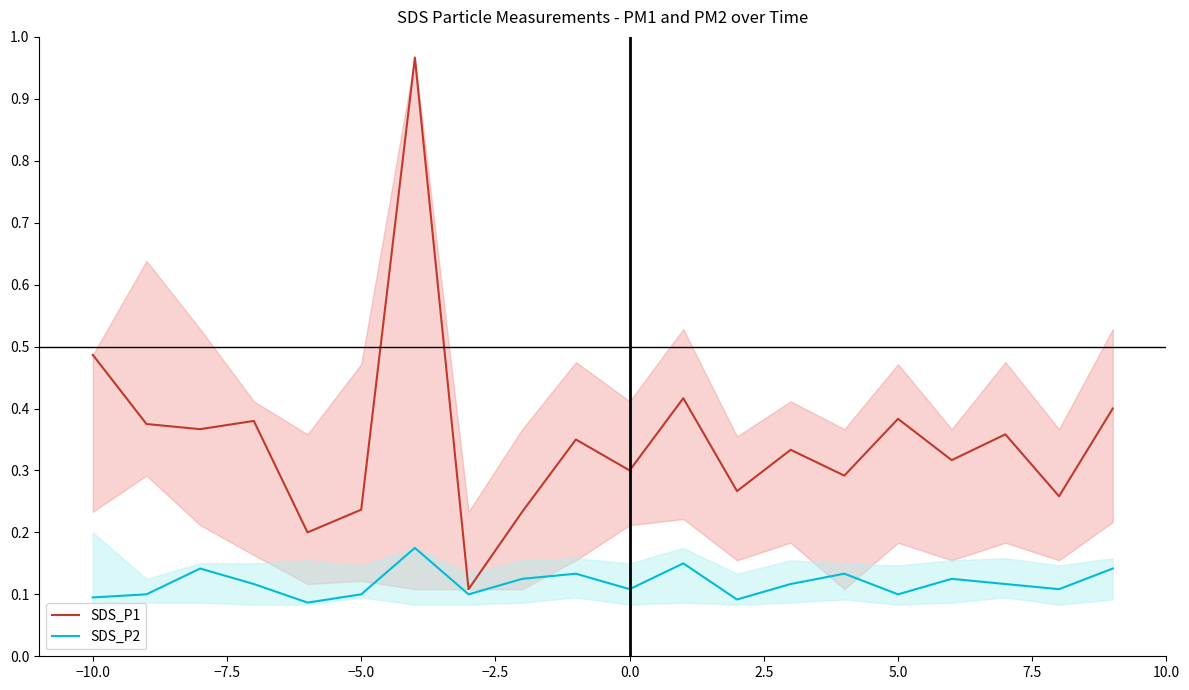

The value of SDS_P2 at −10.0 is 0.1. True or false?

True